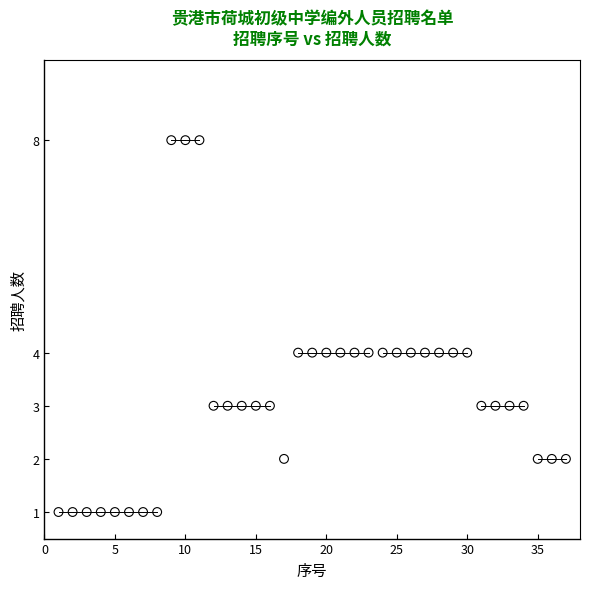

What is the range of Y values (max minus min)?

7